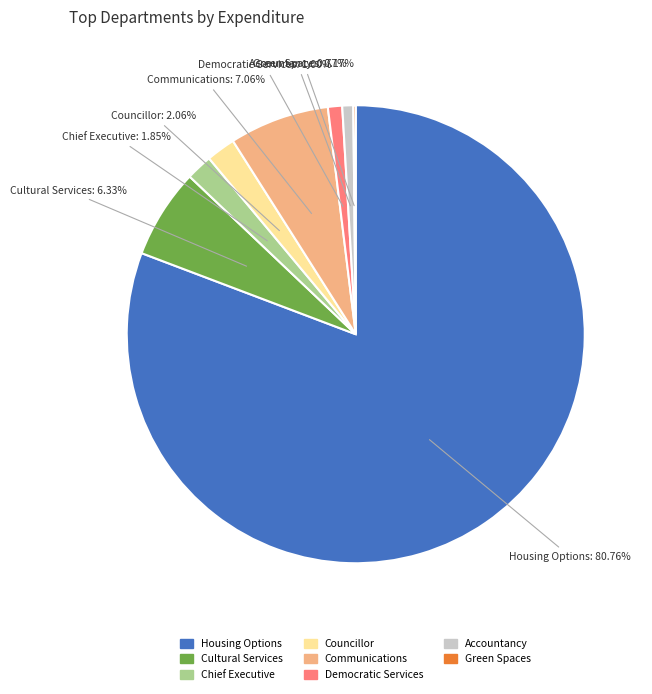

What is the majority slice?

Housing Options